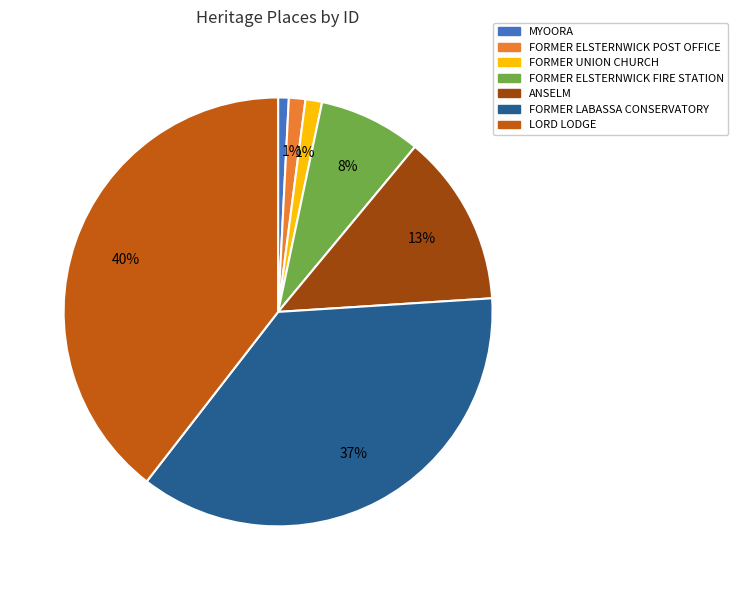

What percentage is the MYOORA slice, to the nearest percent?

1%